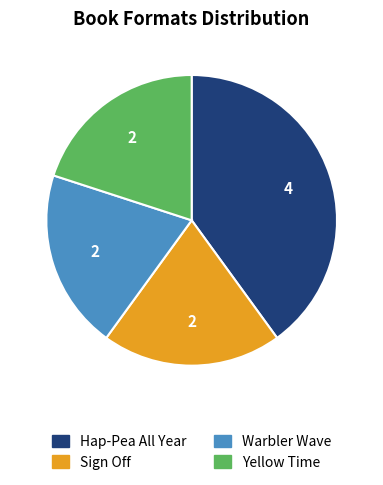

Is there a majority slice in this chart?

No